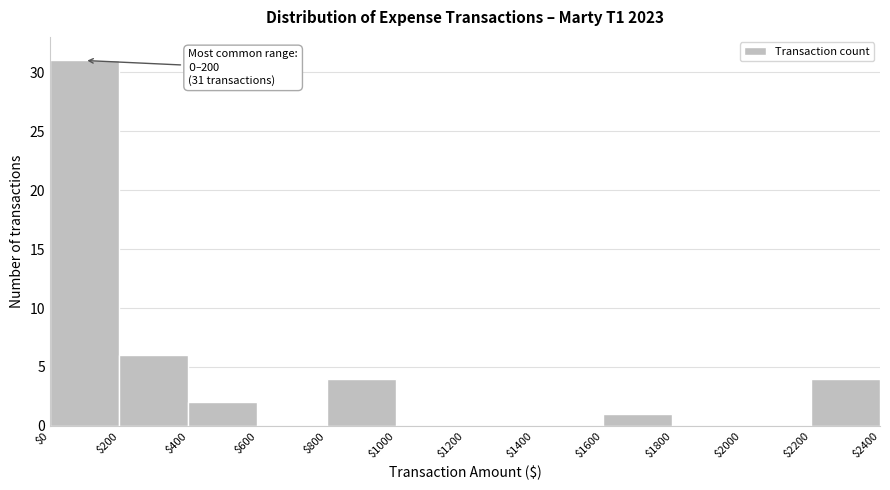

Over which range of the x-axis is the bar tallest?

$0 to $200